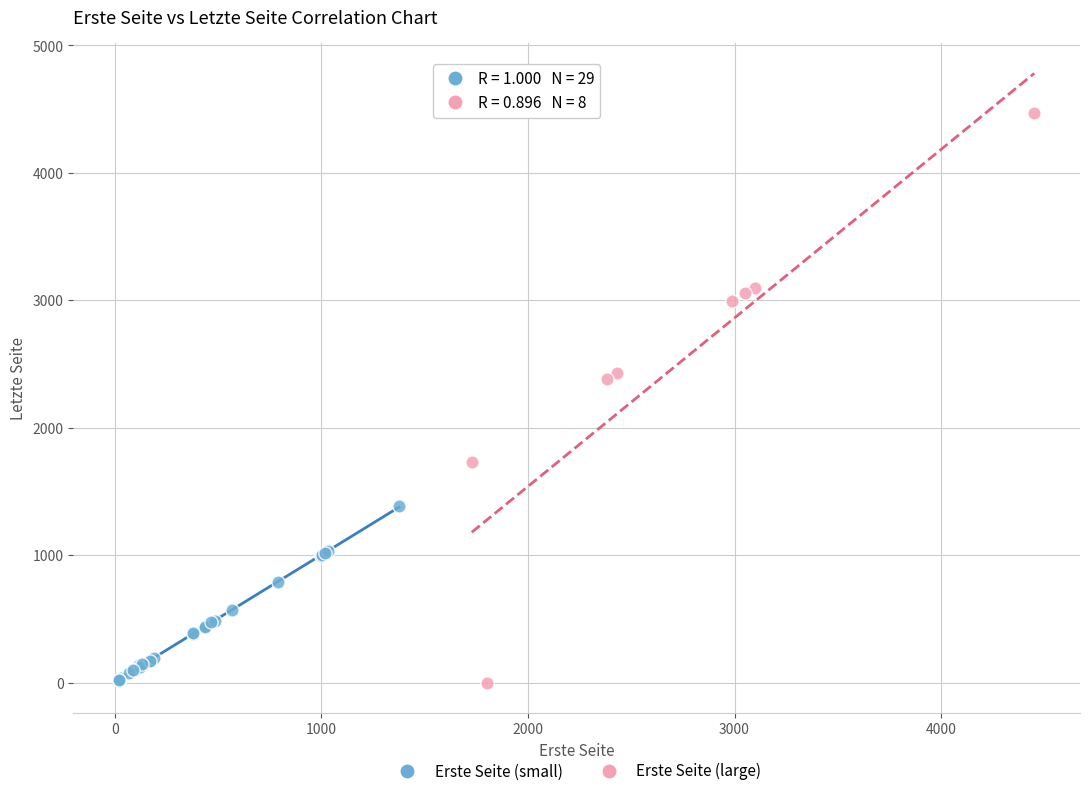

Which series has the widest spread of Y values?

Erste Seite (large)